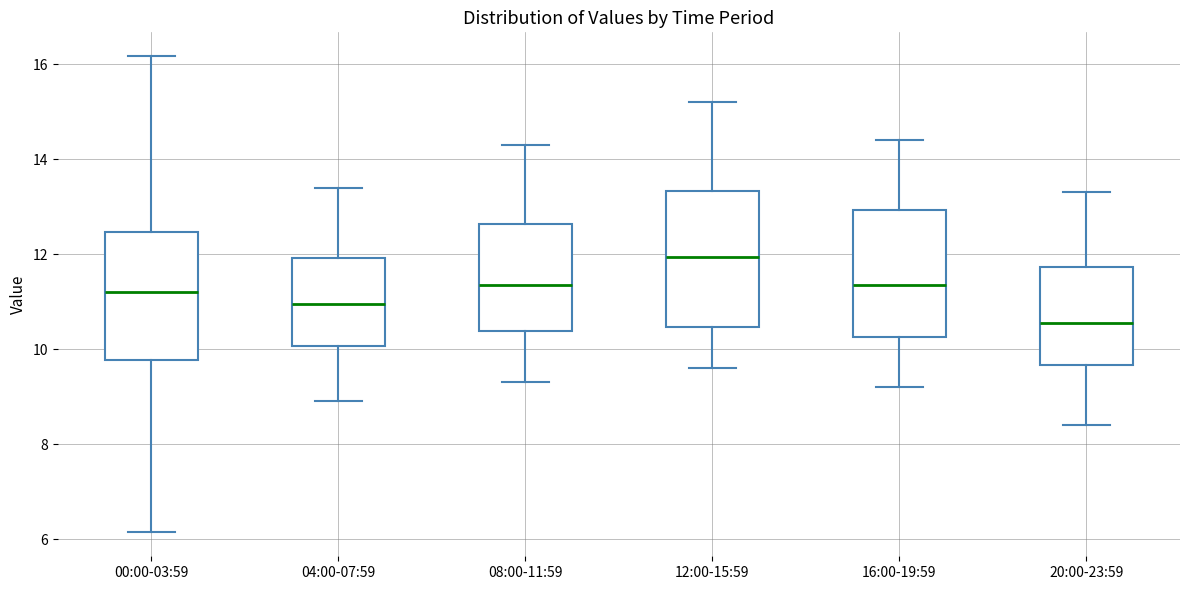

Where does the median line of the box for 16:00-19:59 sit on the y-axis? The values are not printed on the chart, so give them approximately, as read against the axis.

11.4